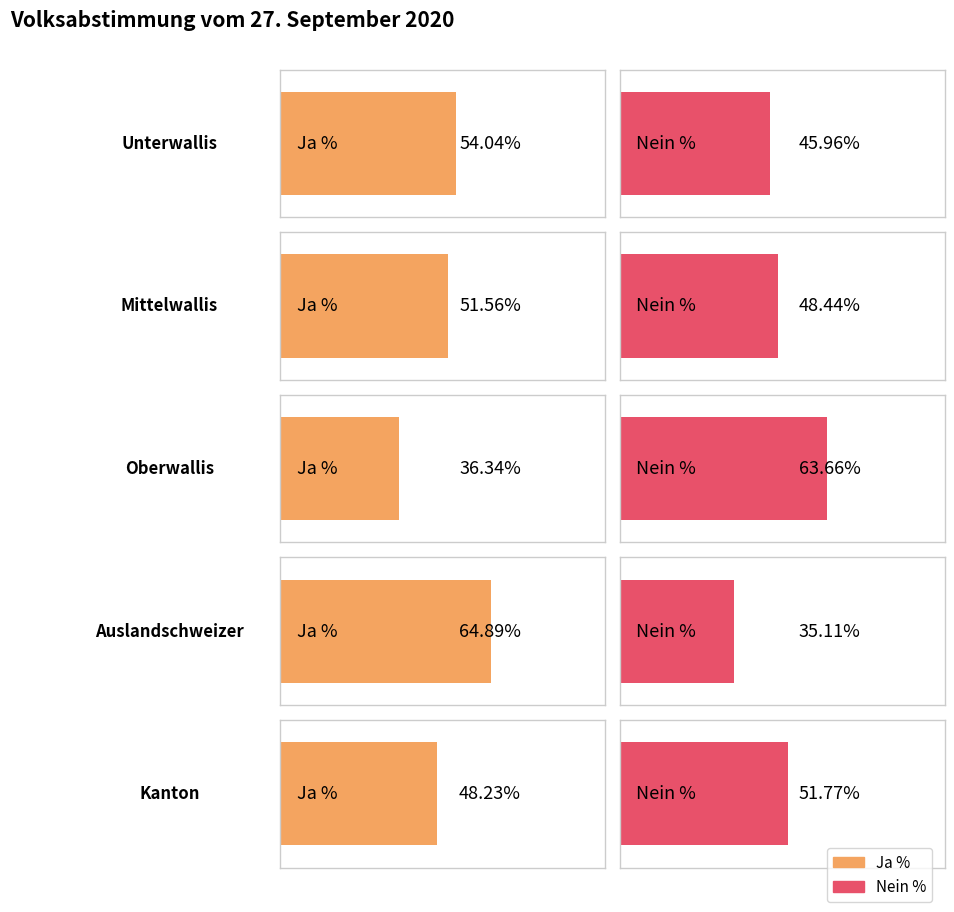

Between Unterwallis and Mittelwallis, which is larger?

Unterwallis